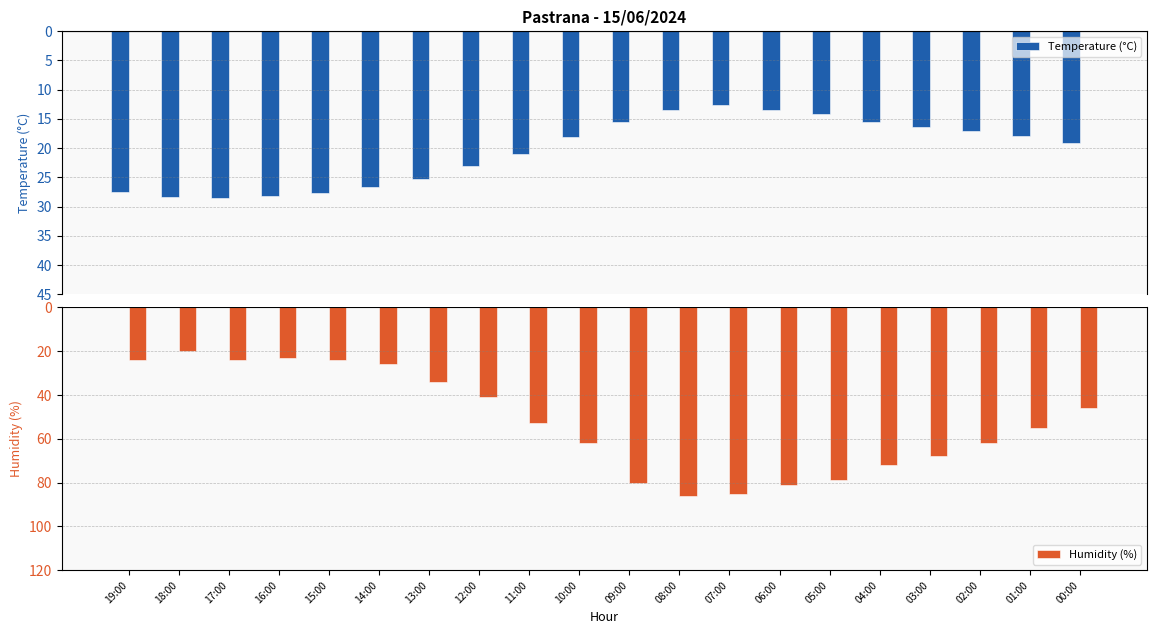

Which series changed the most between 17:00 and 04:00?

Humidity (%)